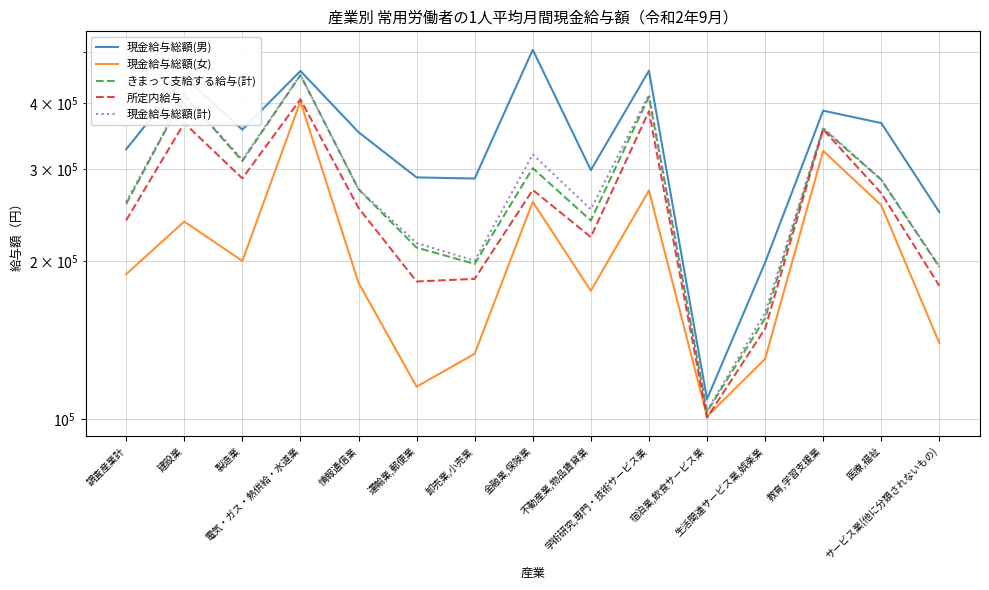

What is the sum of the 現金給与総額(計) values at 金融業,保険業 and 運輸業,郵便業?

536260